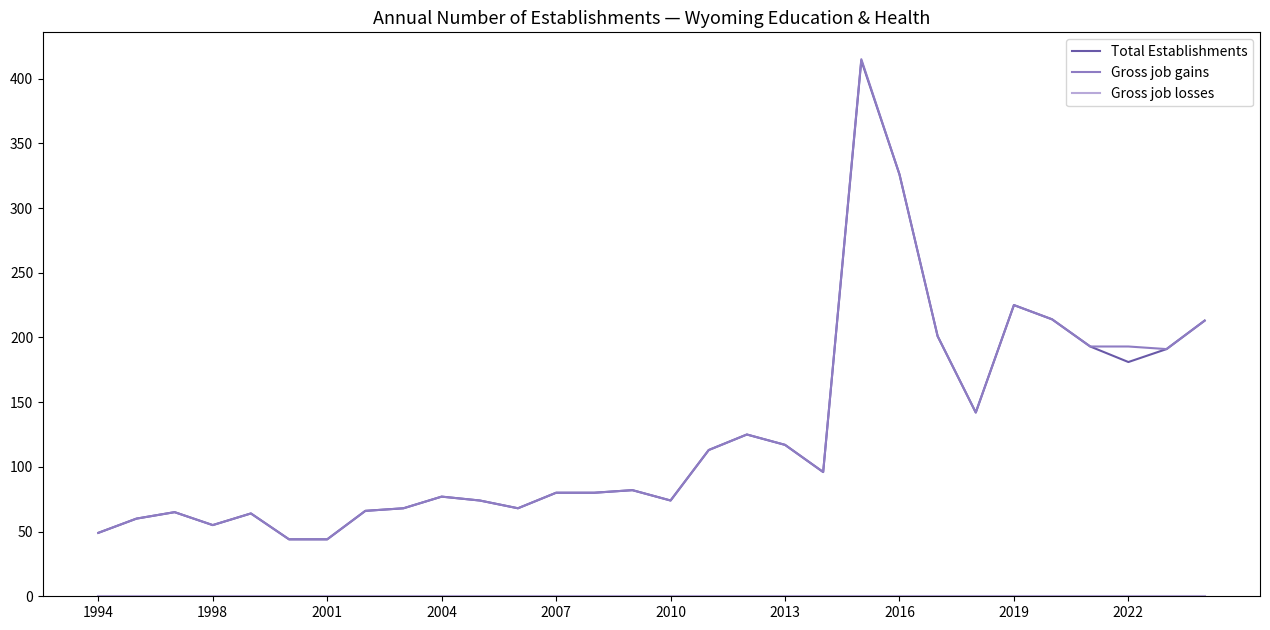

What is the greatest value displayed?

415